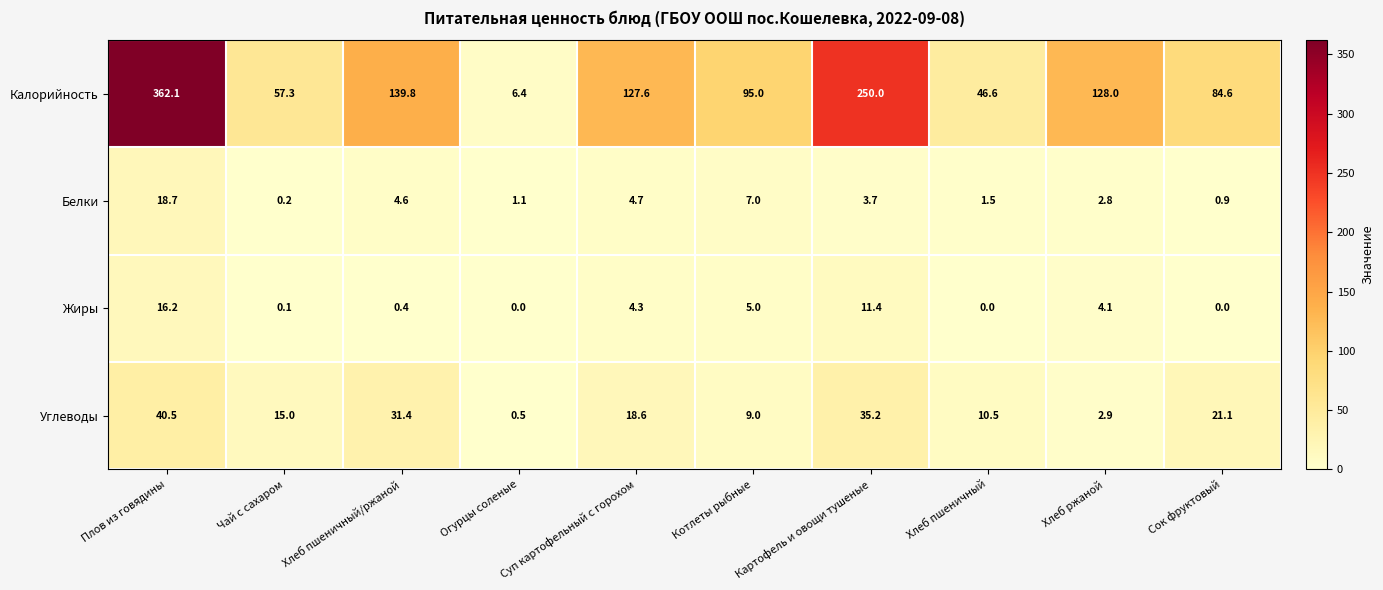

What is the difference between the Белки values at Картофель и овощи тушеные and Хлеб пшеничный/ржаной?

0.9